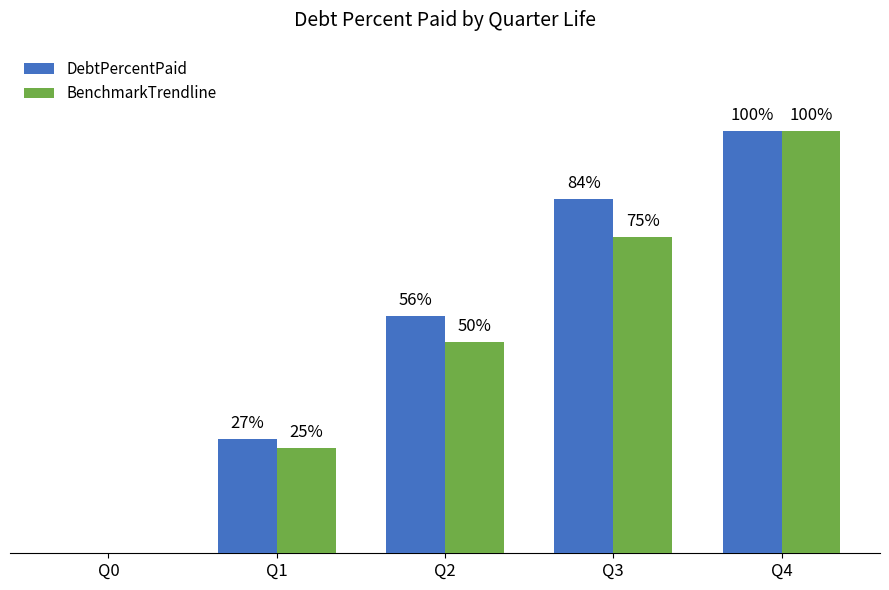

Are the bars grouped side by side (vs. stacked)?

Yes